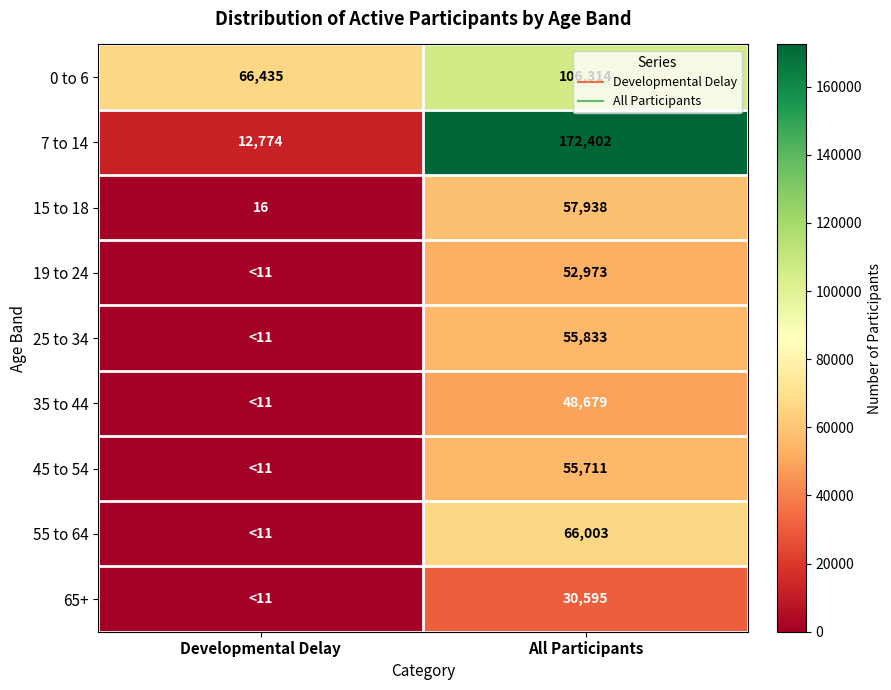

At which category does the chart reach its minimum across all series?

Developmental Delay